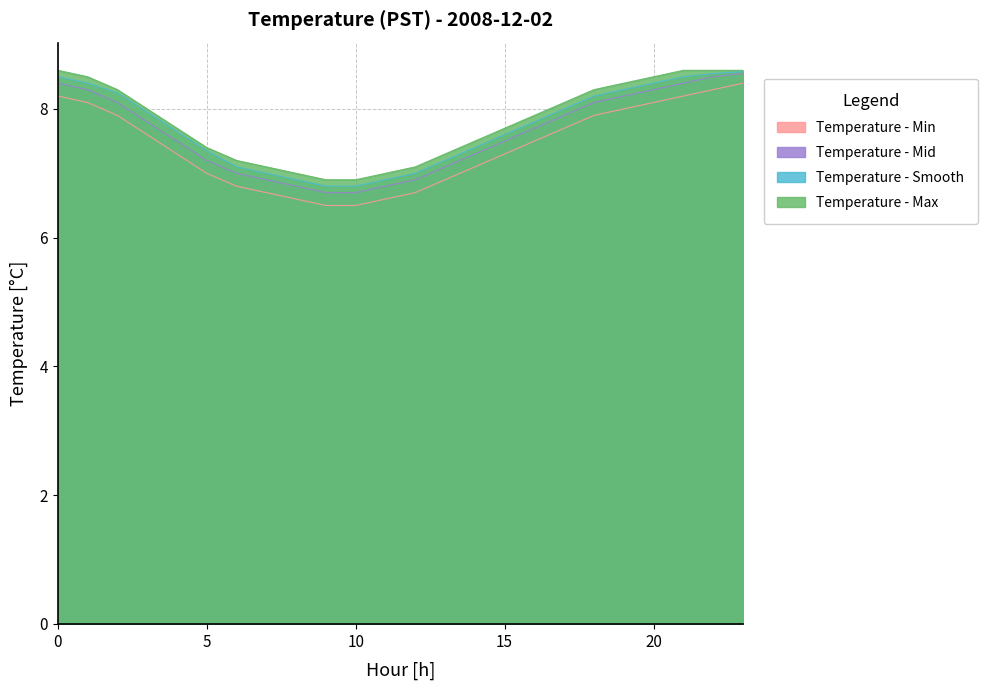

At 5, list the series in order from largest to smallest.

Temperature - Max, Temperature - Smooth, Temperature - Mid, Temperature - Min